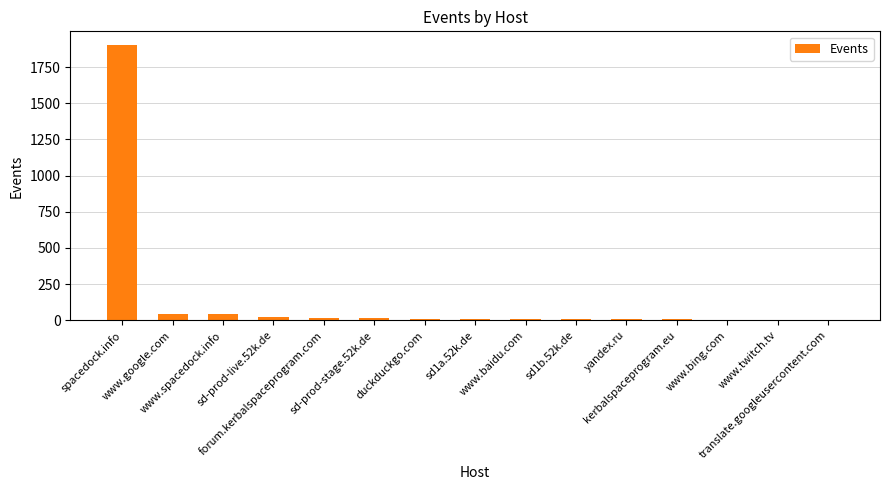

Is it true that the value at www.google.com is 44?

True